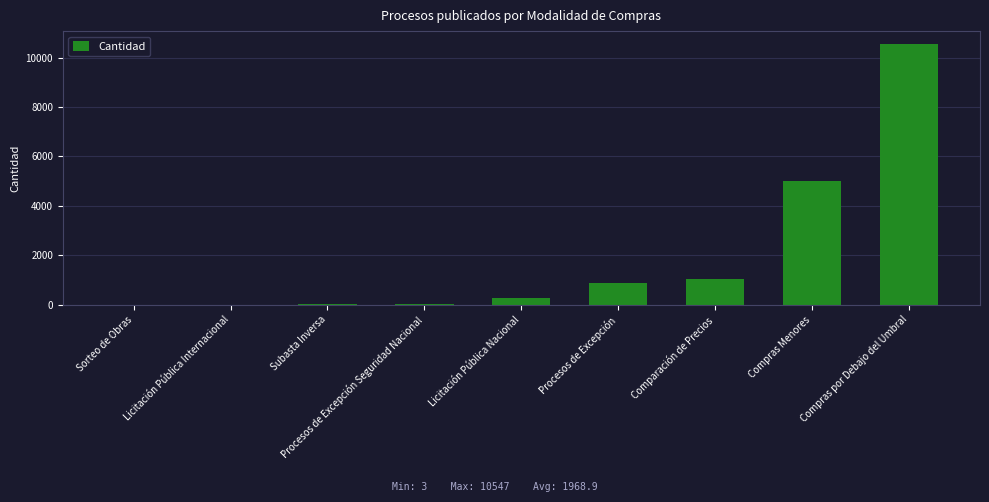

At which category does the chart reach its peak across all series?

Compras por Debajo del Umbral